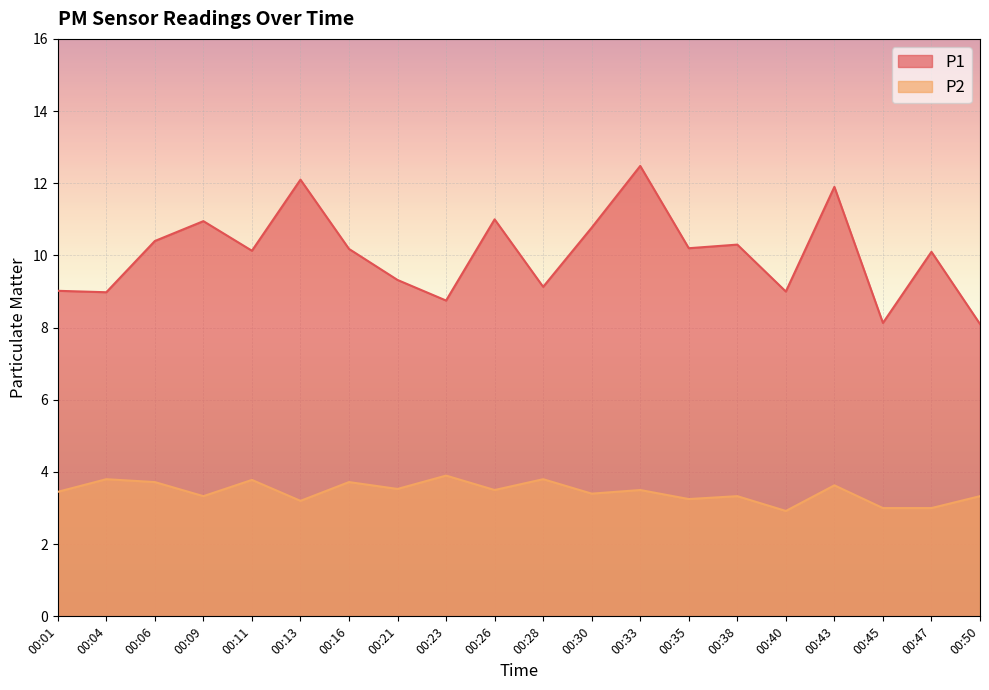

How many values in the P2 series are below 3?

1